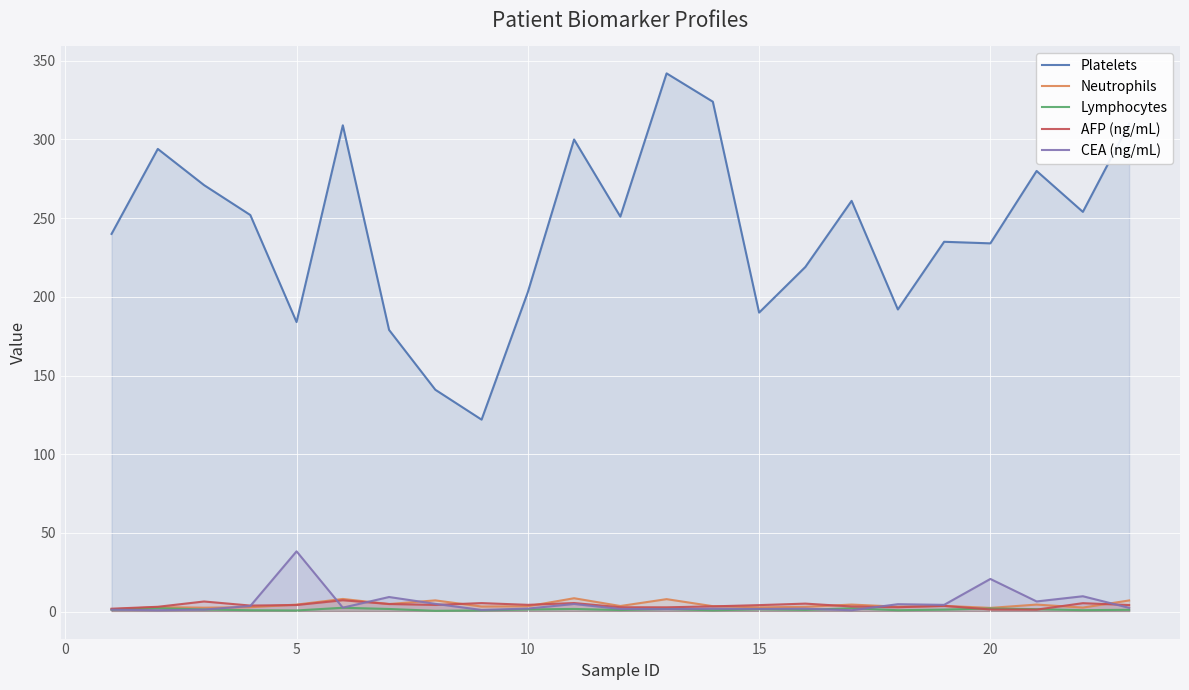

Is it true that CEA (ng/mL) equals 9.3 at 25?

True